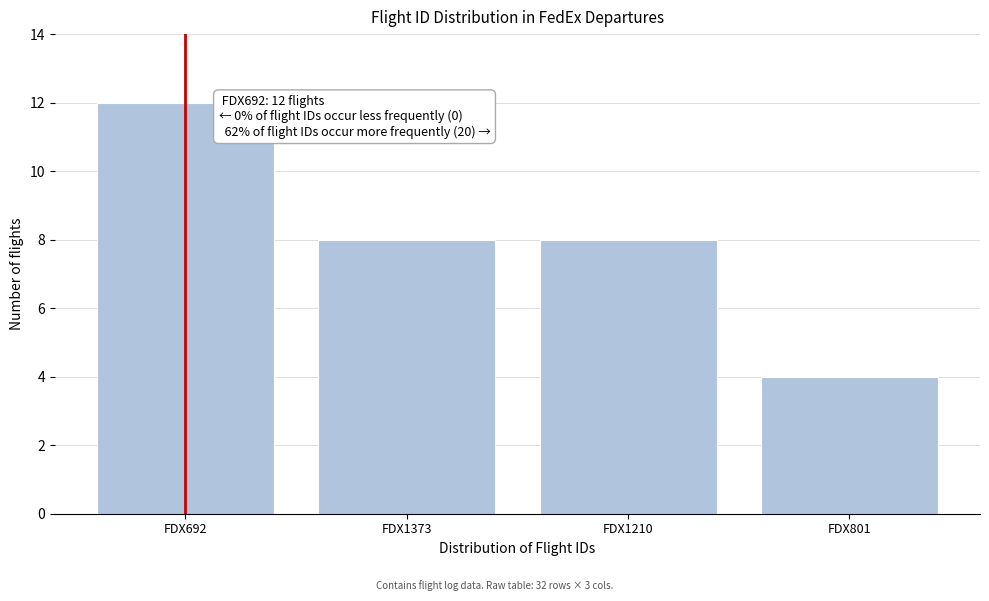

Reading left to right, list all the values displayed in this chart.

FDX692=12	FDX1373=8	FDX1210=8	FDX801=4